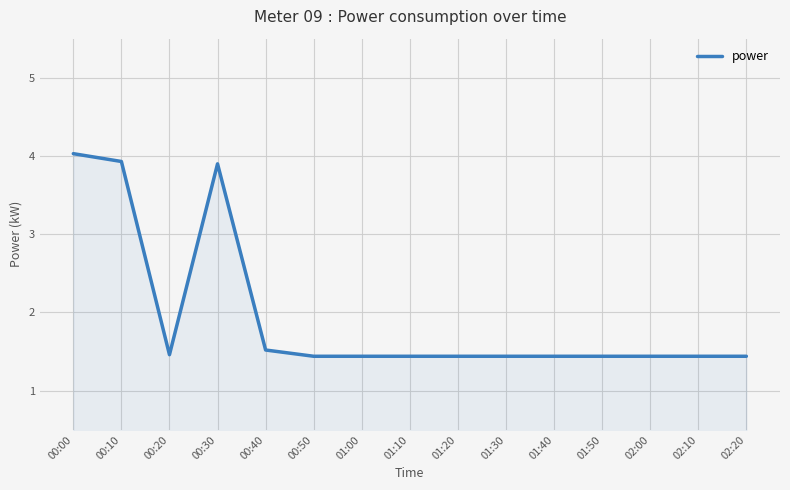

What is the sum of the values at 02:10 and 02:20?

2.9